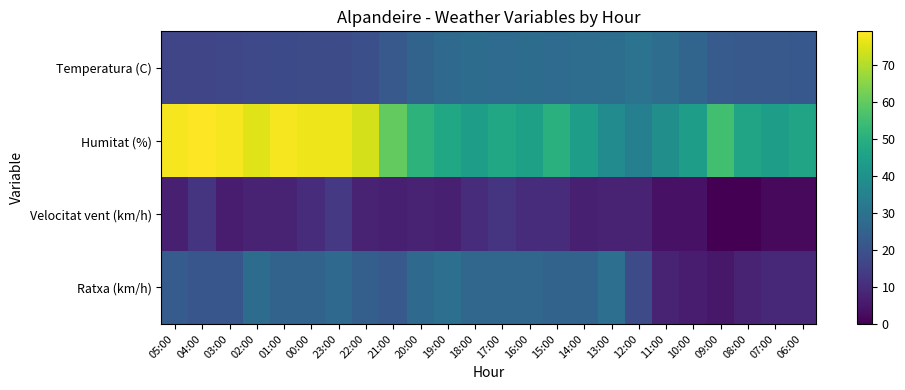

List the series in order of their peak value, lowest first.

Velocitat vent (km/h), Ratxa (km/h), Temperatura (C), Humitat (%)